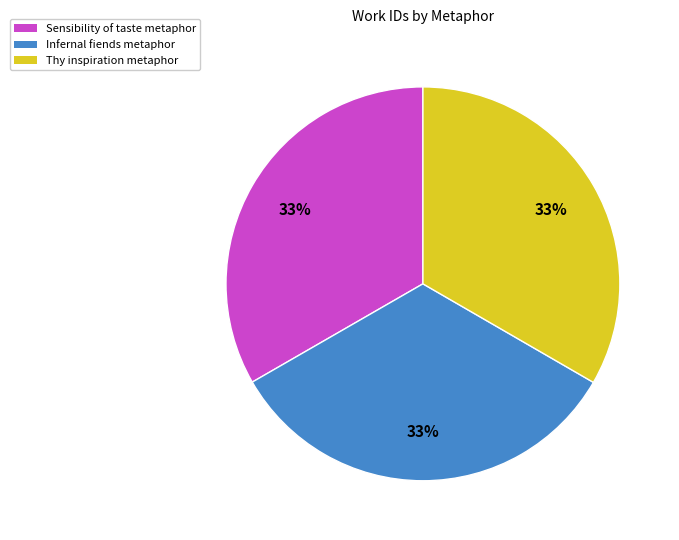

Is the sum of Infernal fiends metaphor and Thy inspiration metaphor greater than half?

Yes